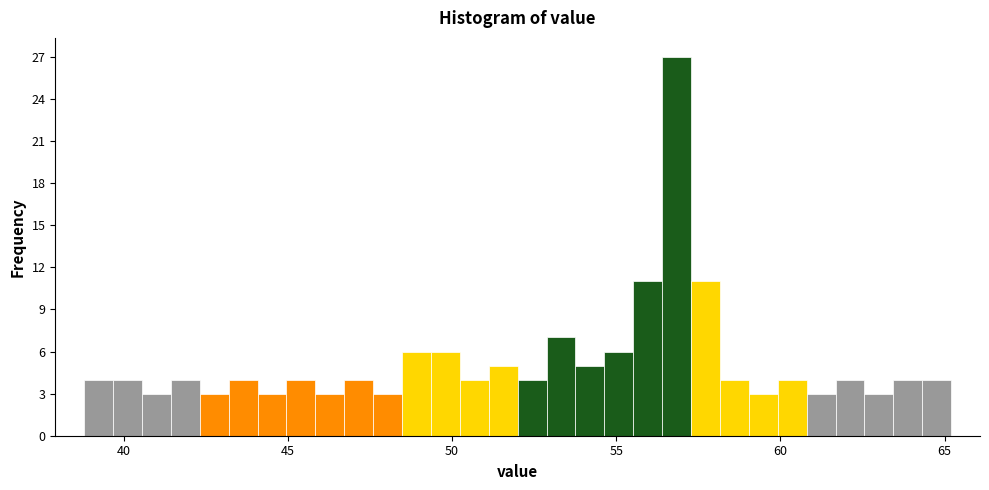

Around what value on the x-axis is the tallest bar? Give the approximate position of its centre, as read against the axis.

57.0